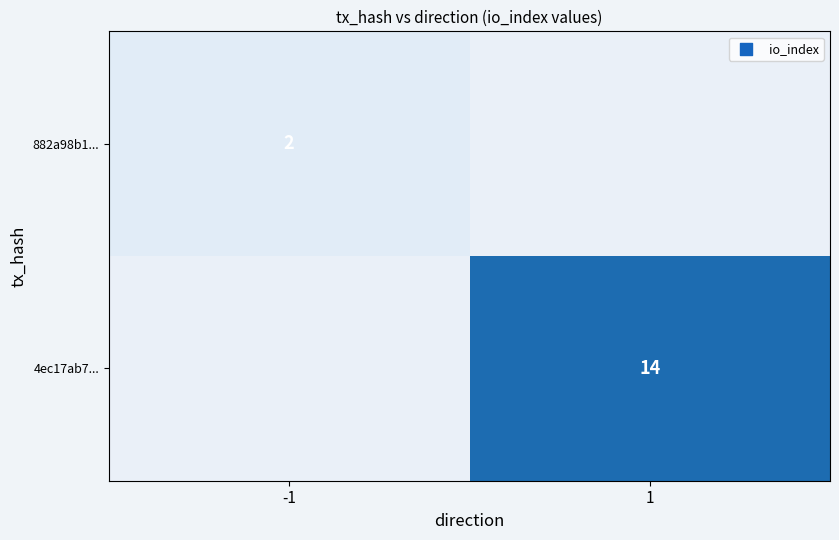

The 4ec17ab7... series shows 14 at 1. True or false?

True